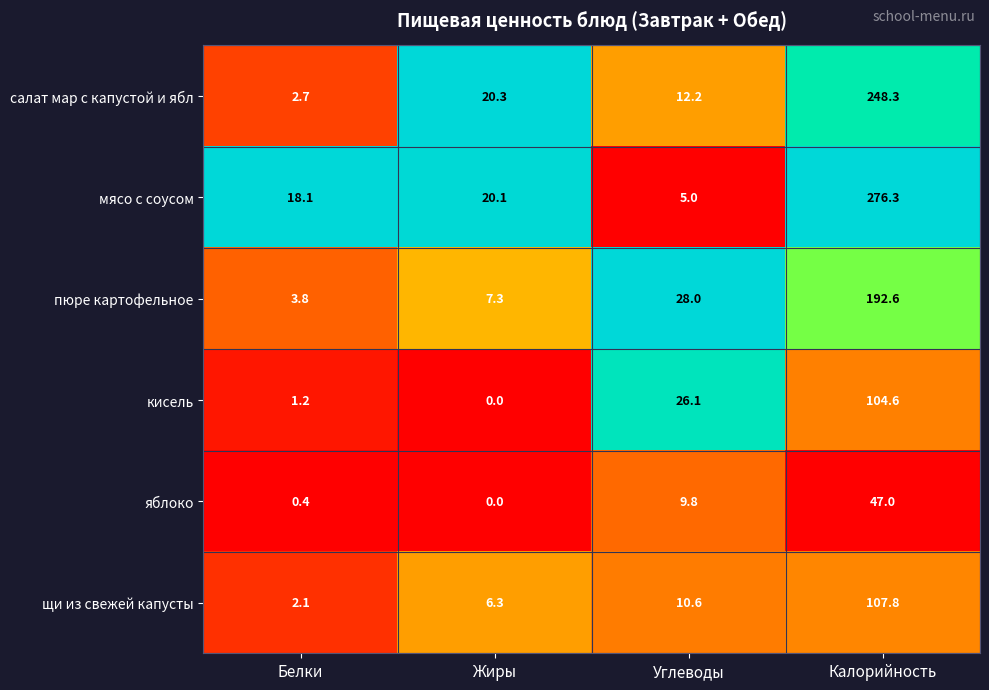

How many series are shown in this chart?

6